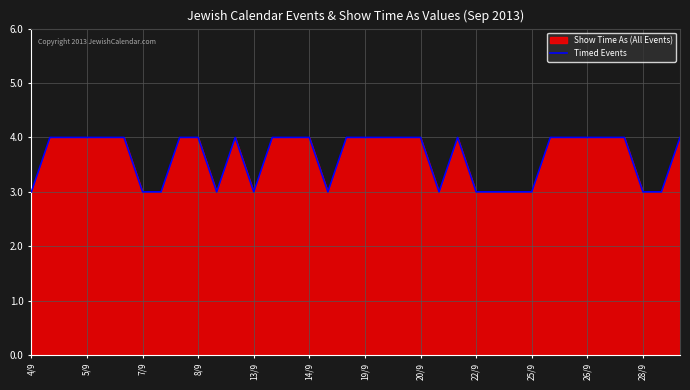

What is the minimum value shown in the chart?

3